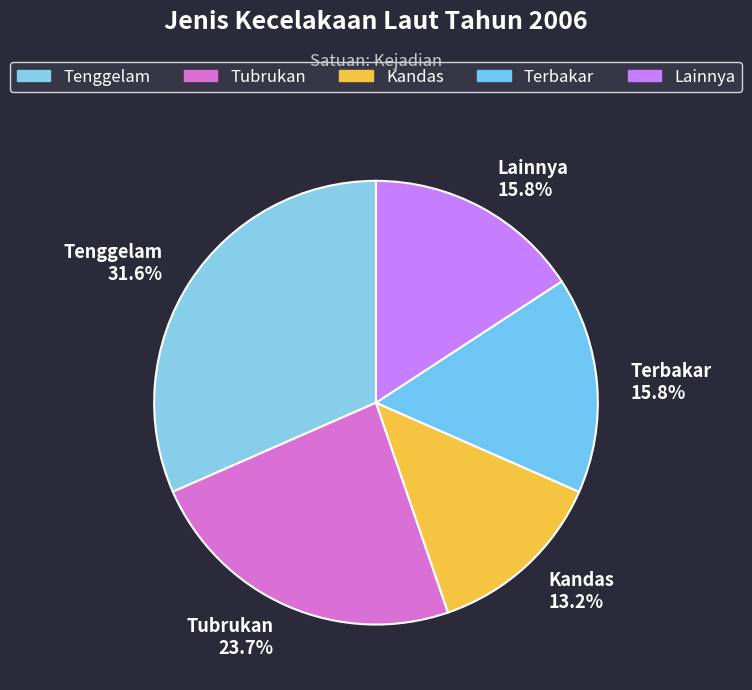

Which category has the biggest portion of the pie?

Tenggelam